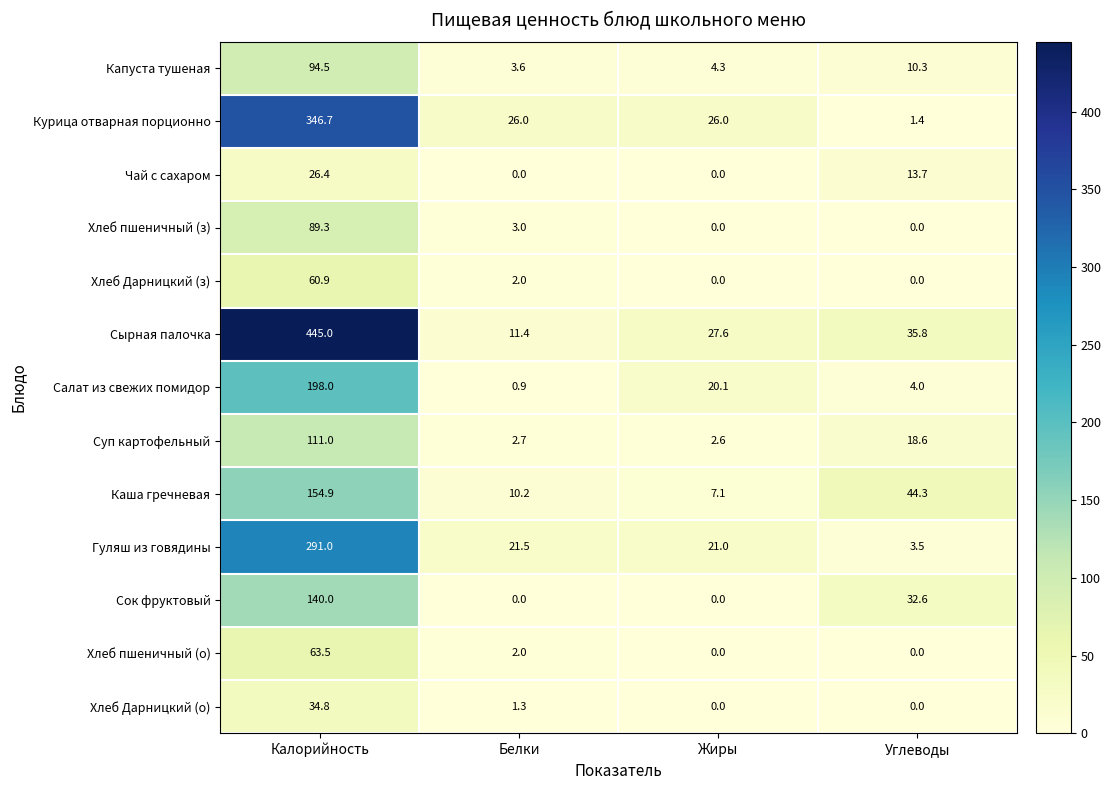

True or false: Салат из свежих помидор has a value of 4.0 at Углеводы.

True